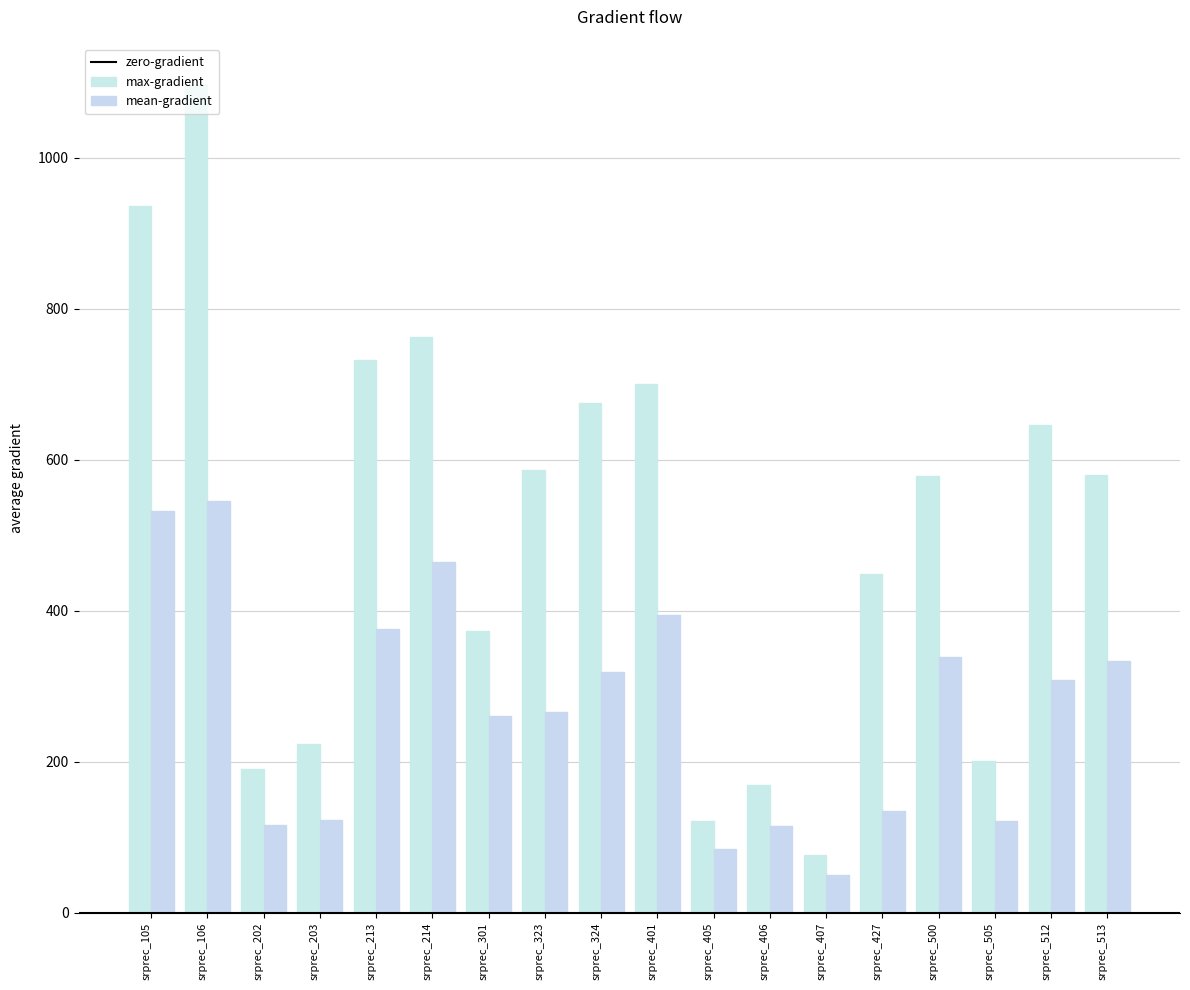

At how many categories does at least one series exceed 427?

11